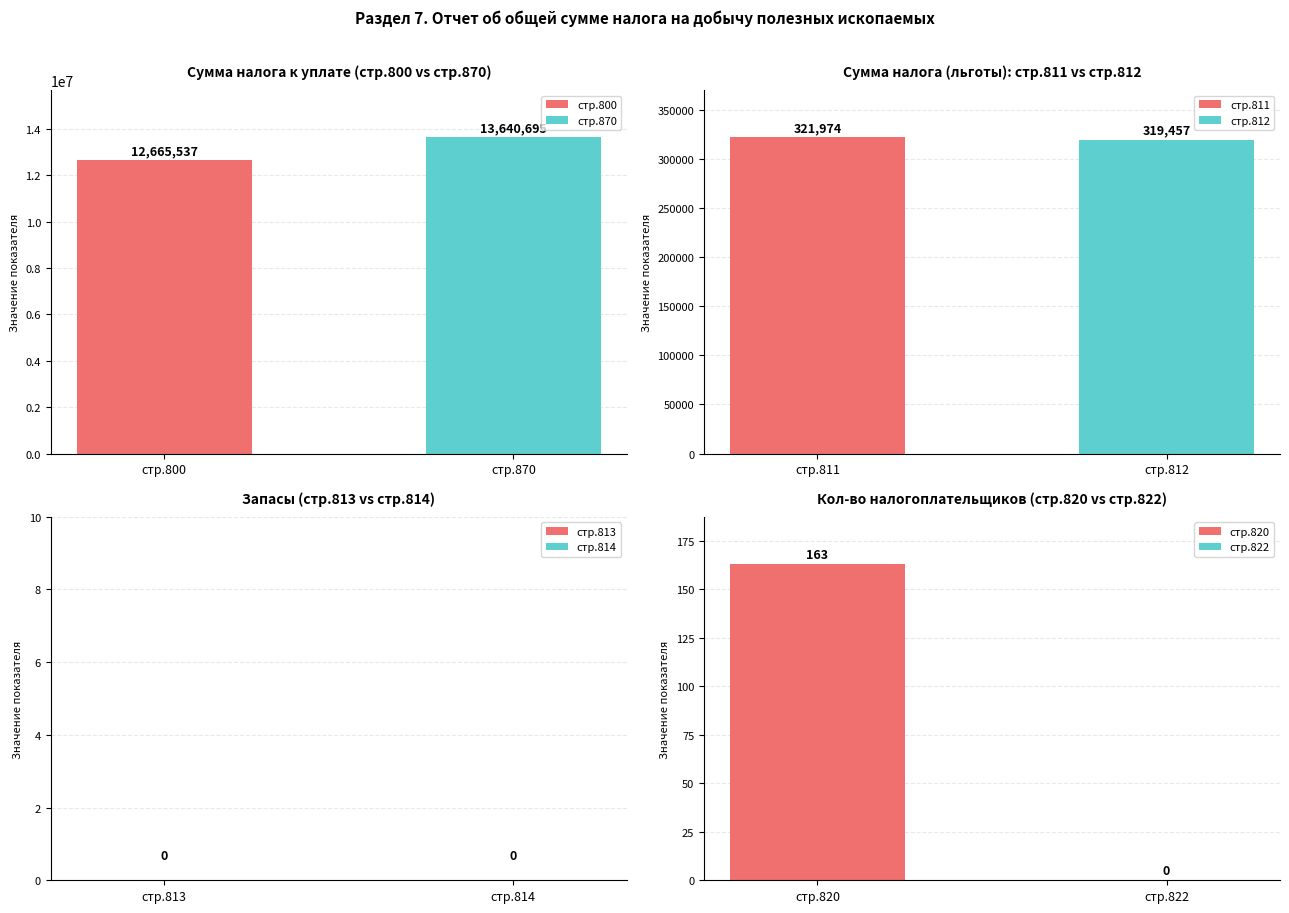

Which category has the lowest value across all series?

813